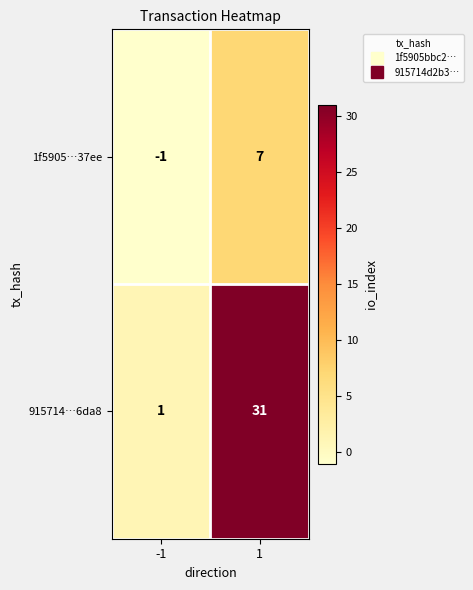

Reading left to right, extract all data points from this chart.

1f5905…37ee: -1=-1	1=7
915714…6da8: -1=1	1=31